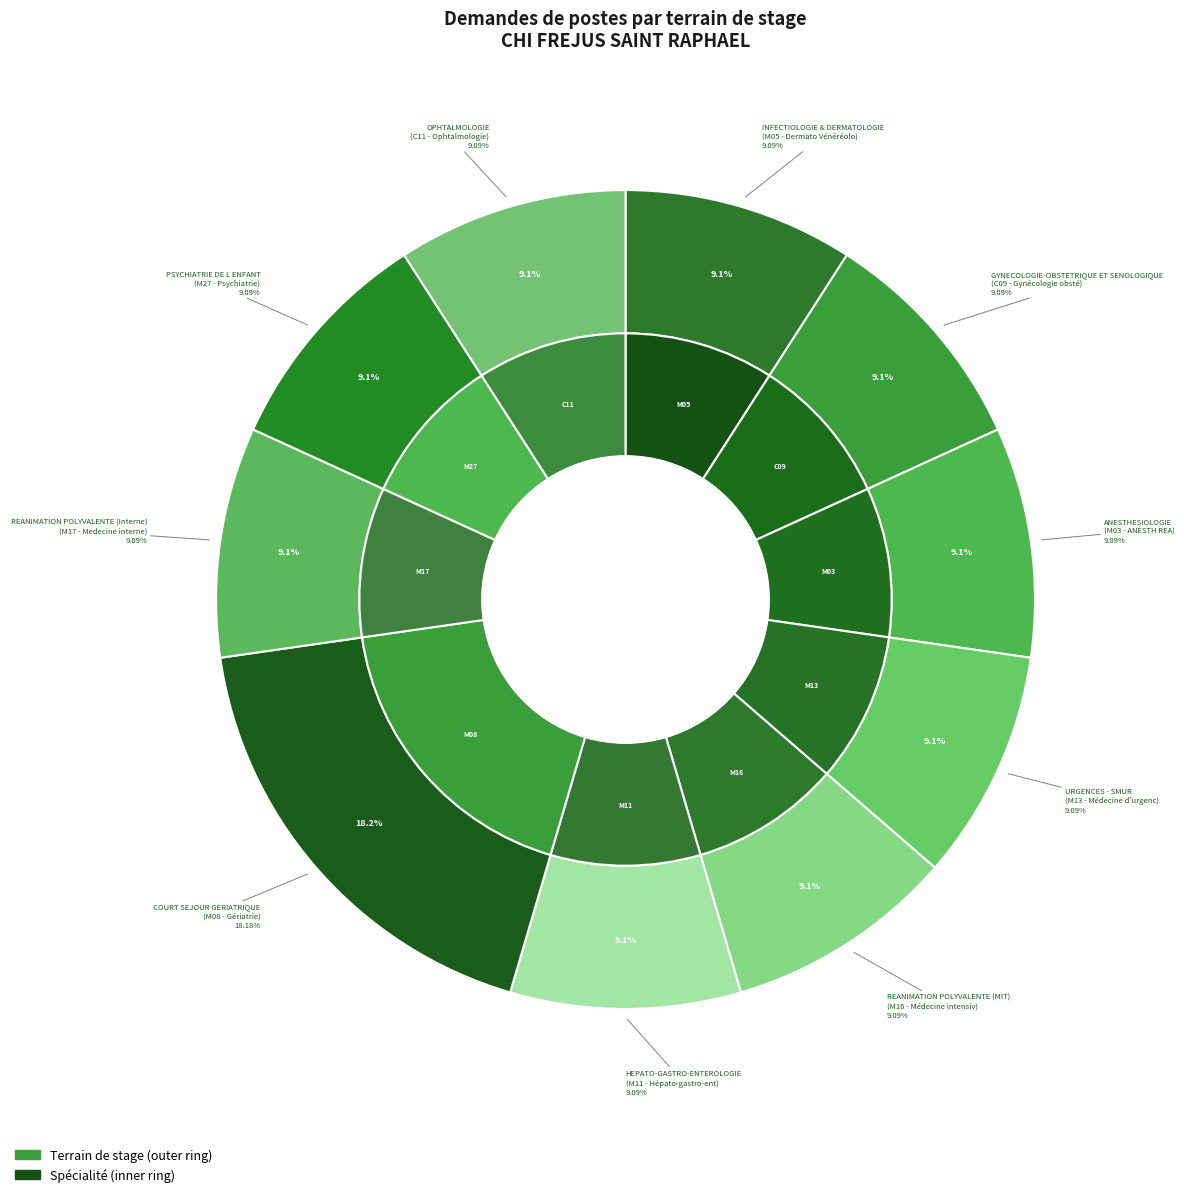

Approximately how many times larger is the value at HEPATO-GASTRO-ENTEROLOGIE compared to URGENCES - SMUR?

1.0